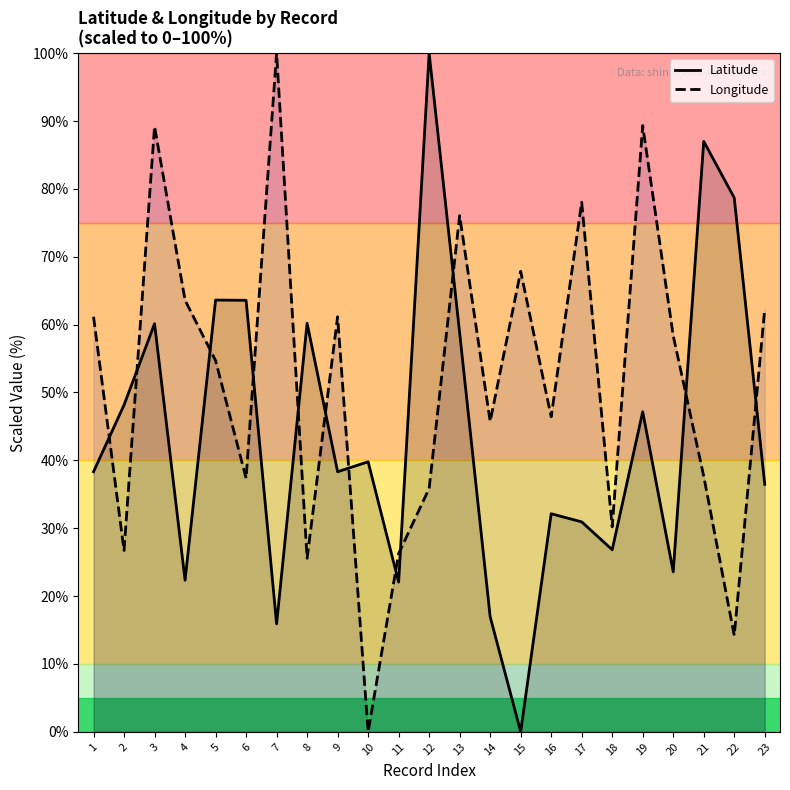

Reading left to right, transcribe all the data shown in this chart.

Latitude: 1=38.3	2=48.2	3=60.1	4=22.3	5=63.6	6=63.6	7=15.9	8=60.2	9=38.3	10=39.8	11=22.1	12=100.0	13=58.8	14=17.0	15=0.0	16=32.1	17=30.9	18=26.8	19=47.2	20=23.6	21=87.0	22=78.7	23=36.5
Longitude: 1=61.2	2=26.7	3=89.2	4=63.6	5=54.7	6=37.4	7=100.0	8=25.6	9=61.2	10=0.0	11=26.3	12=35.9	13=76.1	14=45.7	15=67.9	16=46.4	17=78.0	18=30.2	19=89.3	20=58.4	21=37.7	22=14.2	23=62.3